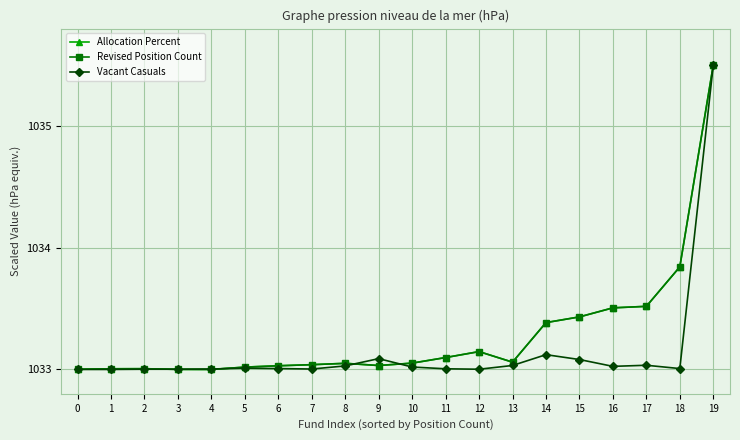

Where is Revised Position Count nearest to the value 1034?

18